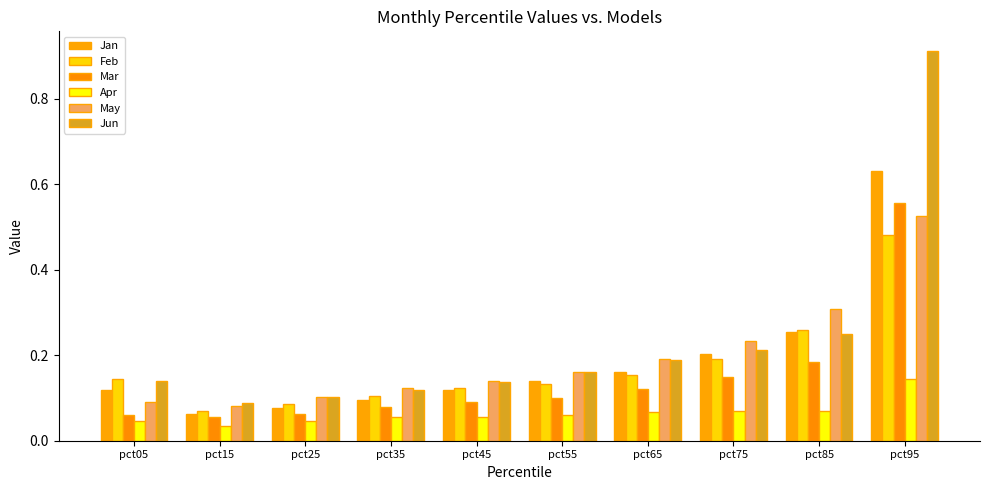

How many data points does each series have?

10